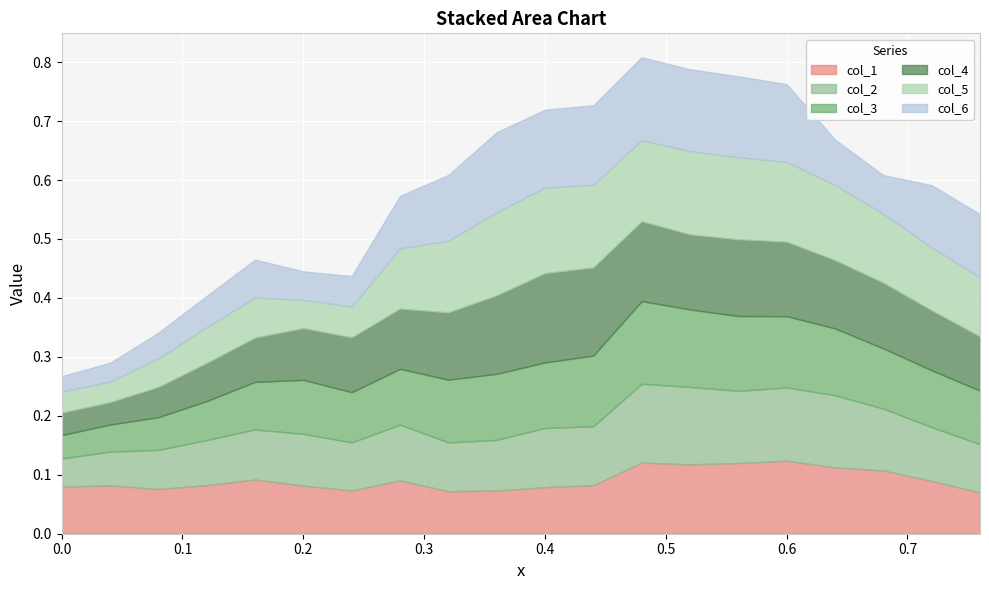

How many categories are shown in the chart?

20